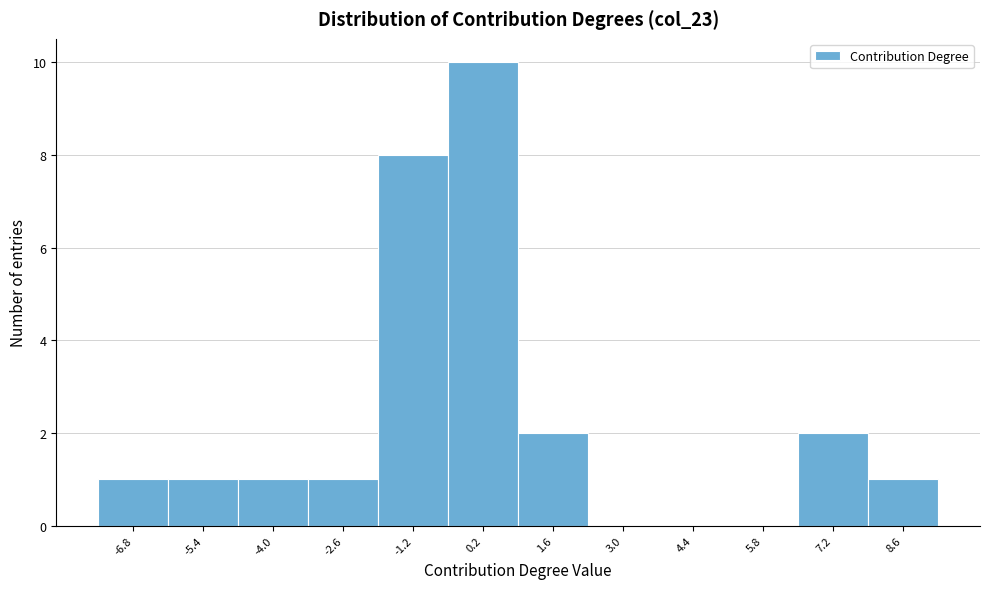

Which range on the x-axis has the tallest bar?

-0.4 to 1.0